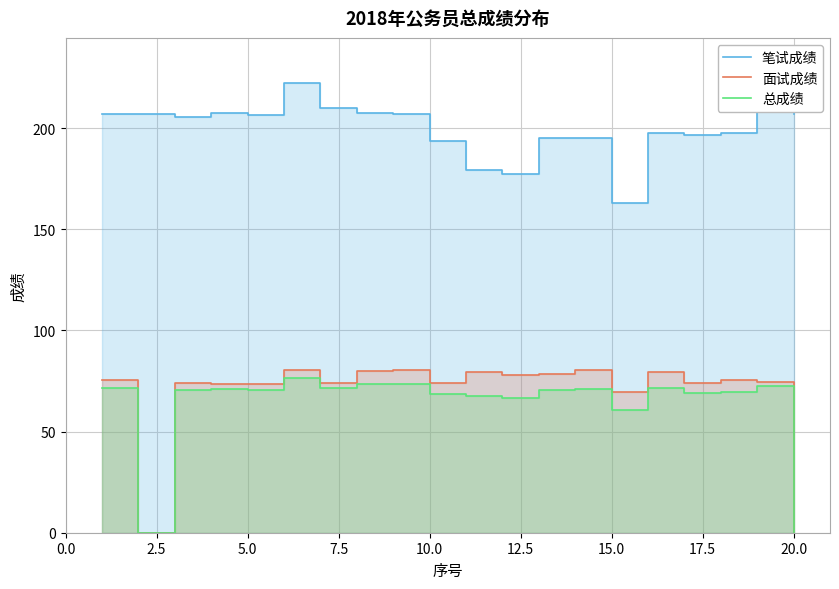

Which series has the largest total across all categories?

笔试成绩